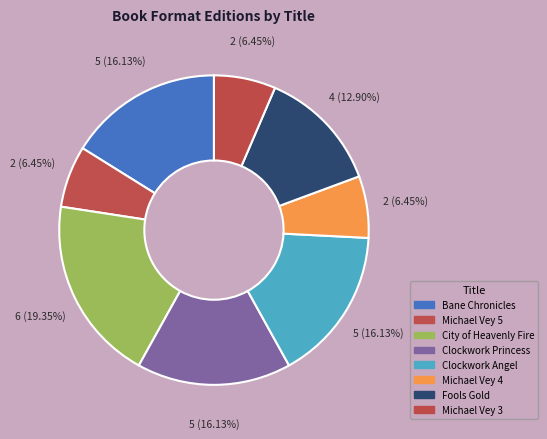

True or false: Michael Vey 4 accounts for 17% of the total.

False